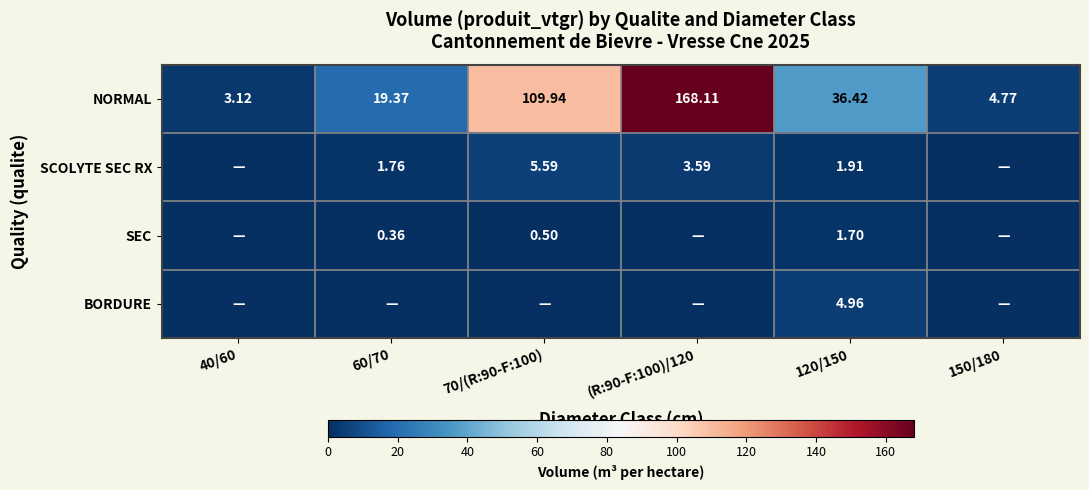

True or false: SCOLYTE SEC RX has a value of 3.0 at 120/150.

False